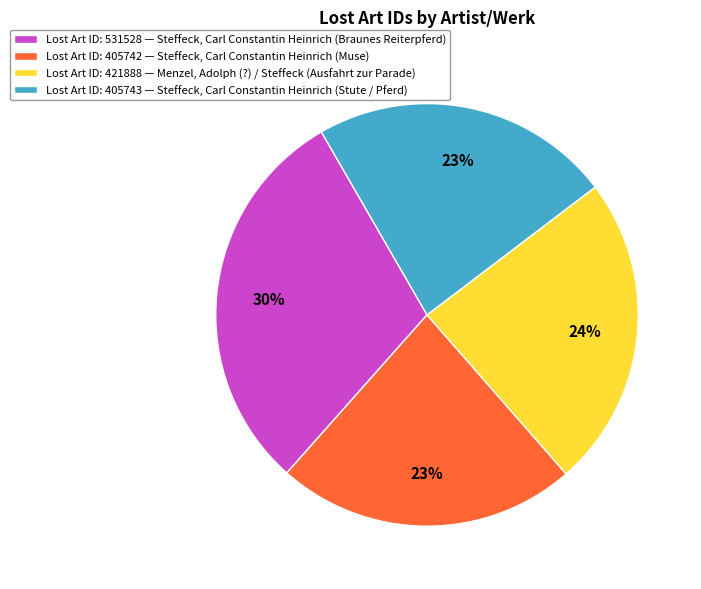

What percentage is the Lost Art ID: 405742 — Steffeck, Carl Constantin Heinrich (Muse) slice, to the nearest percent?

23%